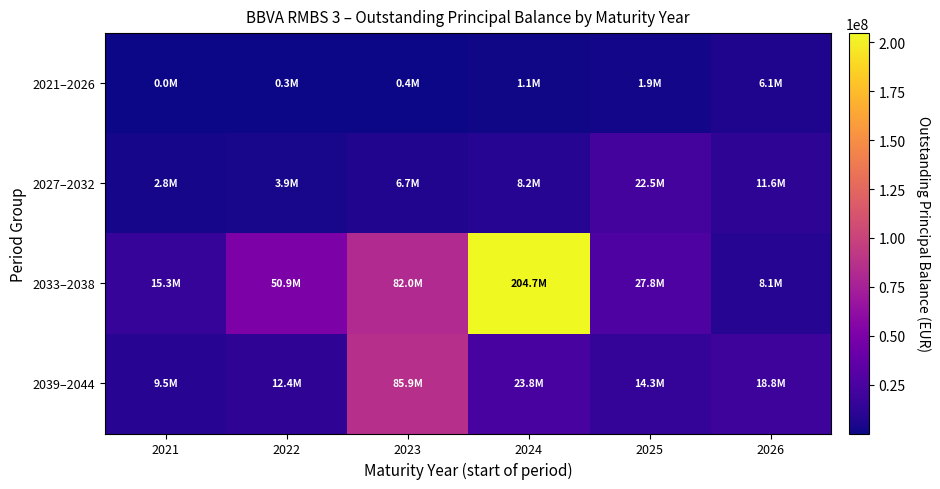

Between 2024 and 2025, which series saw the biggest shift?

2033–2038